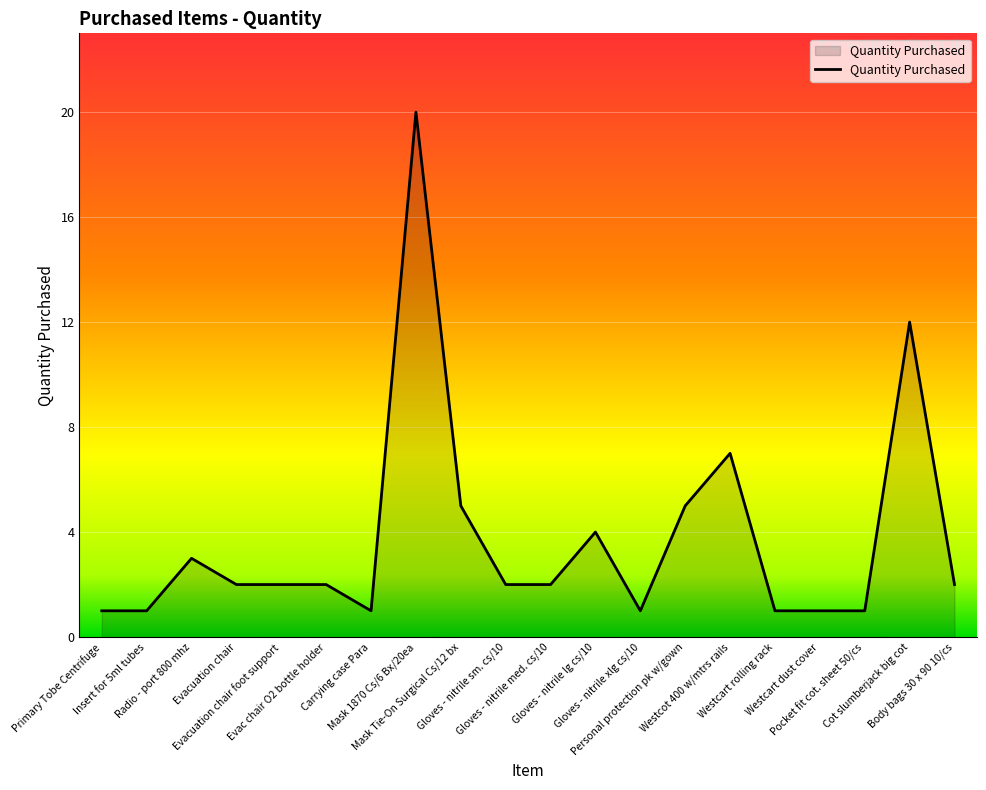

Does the chart display data point markers on the line(s)?

No